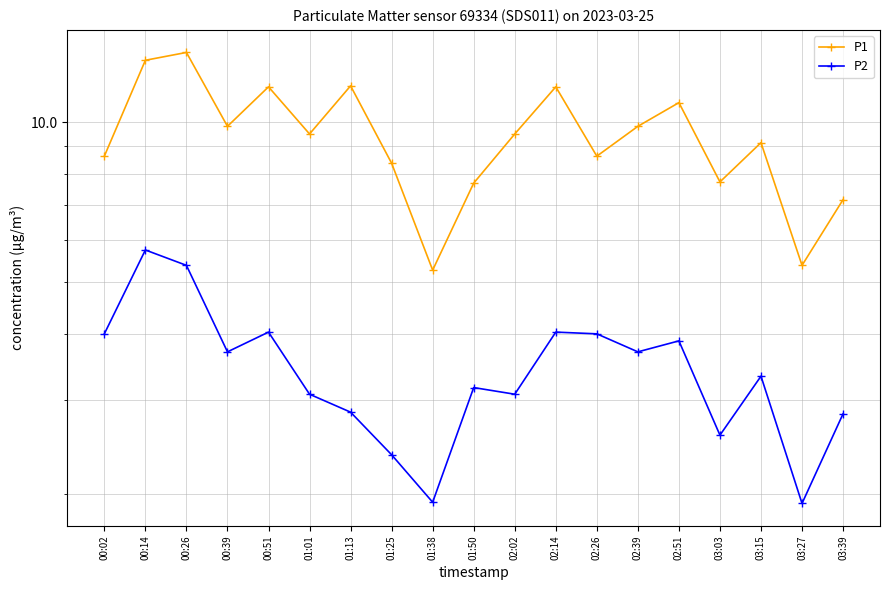

Which series has the widest spread of values?

P1